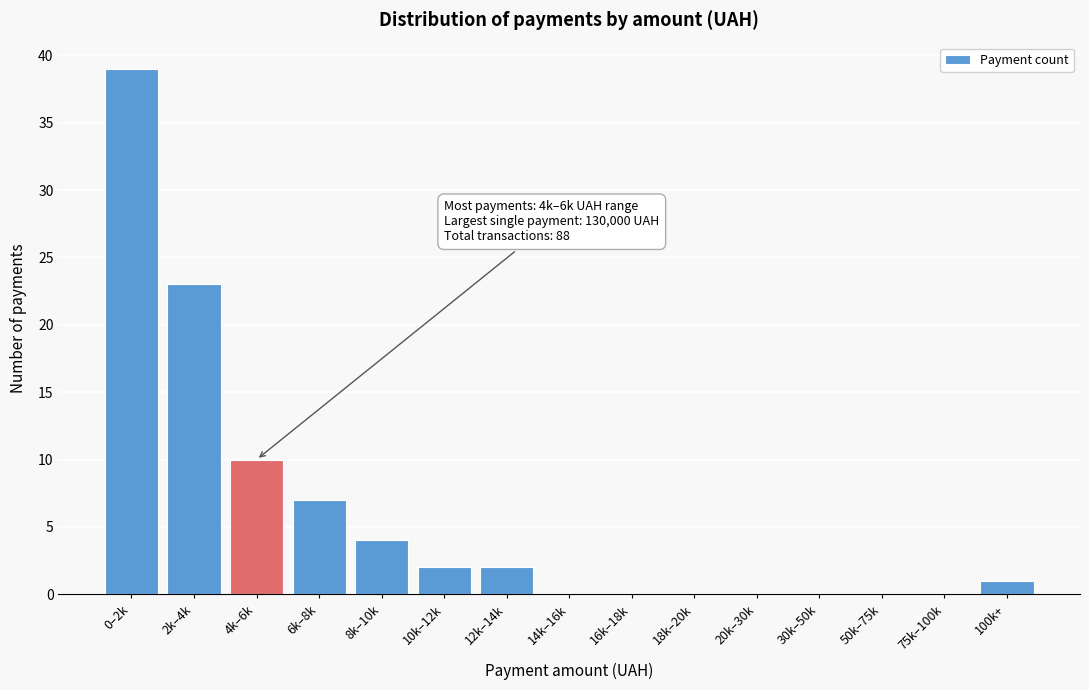

Reading left to right, list all the values displayed in this chart.

0–2k=39	2k–4k=23	4k–6k=10	6k–8k=7	8k–10k=4	10k–12k=2	12k–14k=2	14k–16k=0	16k–18k=0	18k–20k=0	20k–30k=0	30k–50k=0	50k–75k=0	75k–100k=0	100k+=1